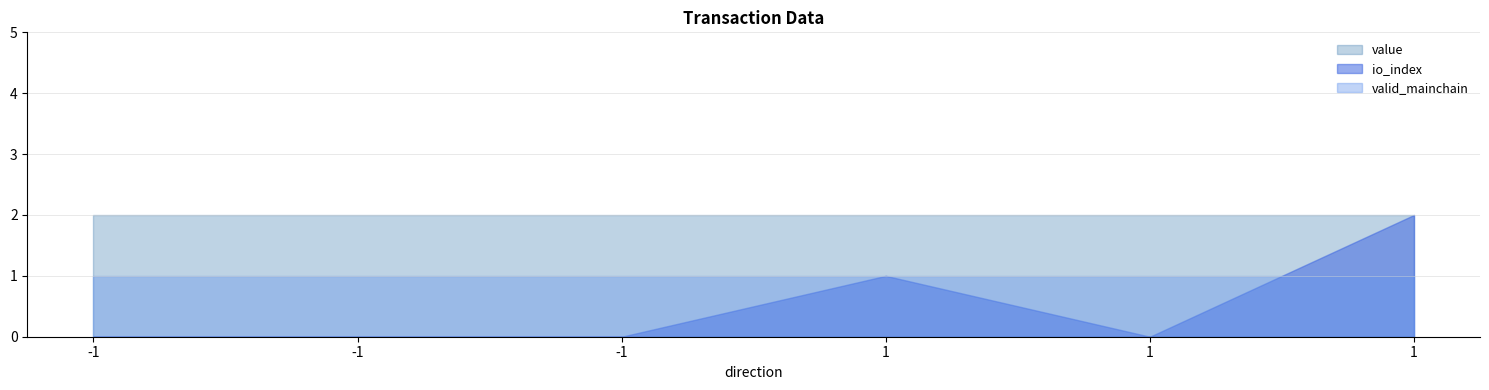

True or false: io_index has a value of 0.0 at -1.

True